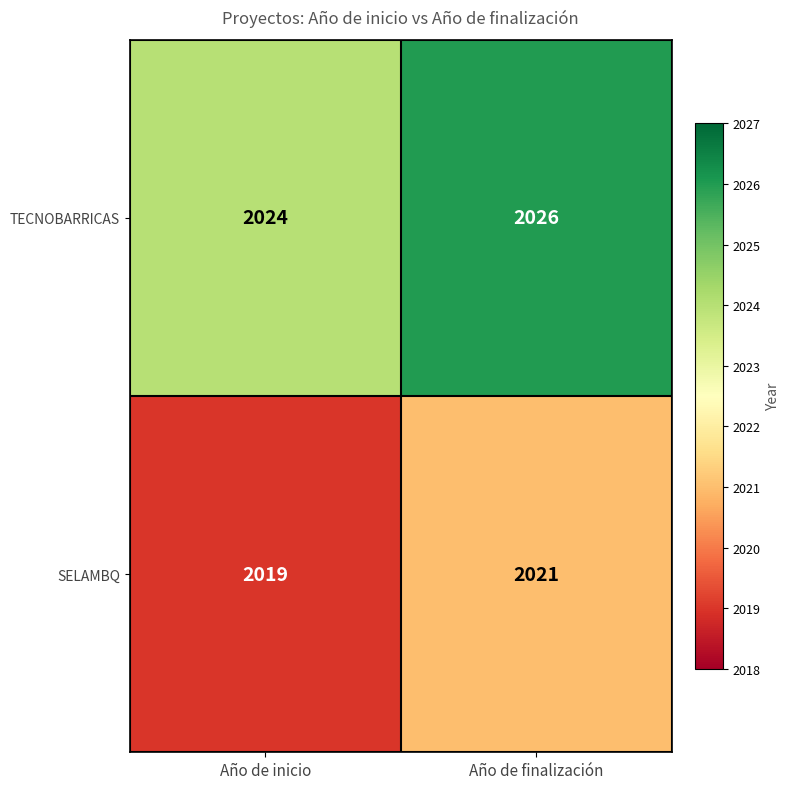

What is the spread (max minus min) of values at Año de finalización?

5